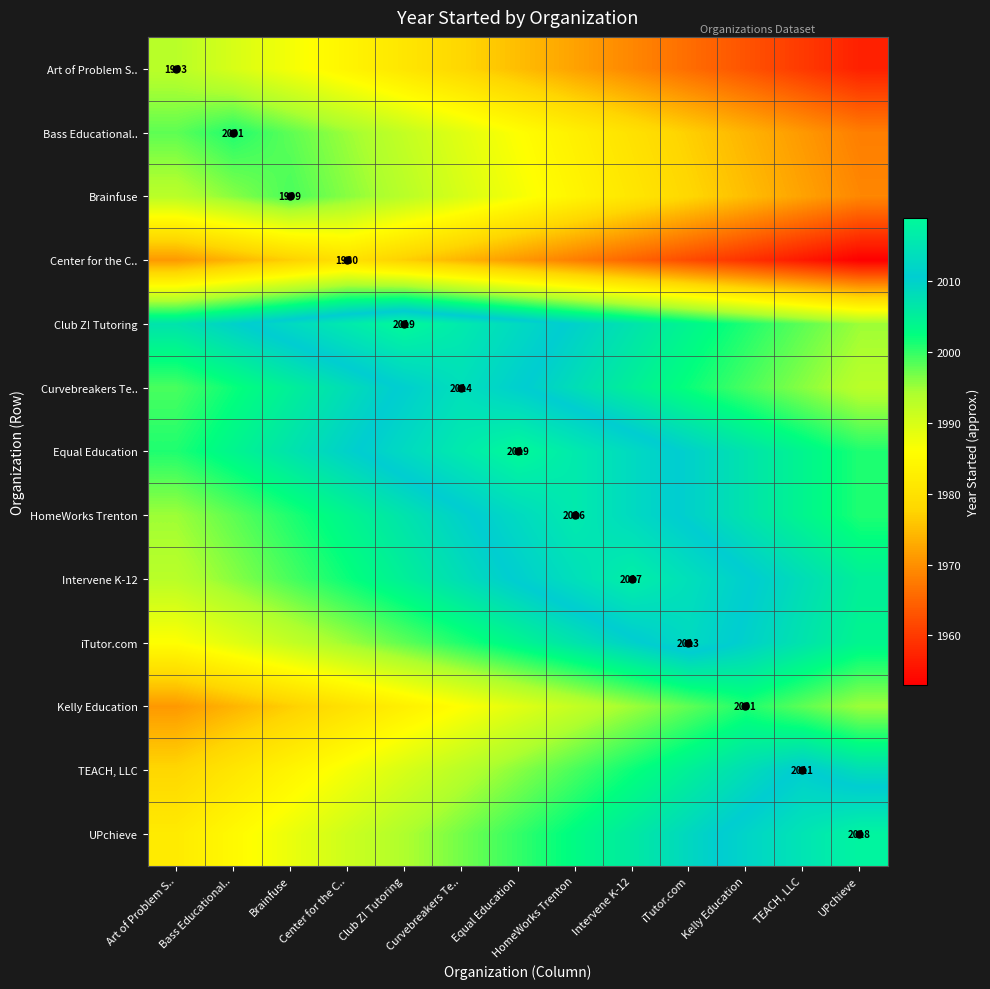

What is the highest value of the Club Z! Tutoring series?

2019